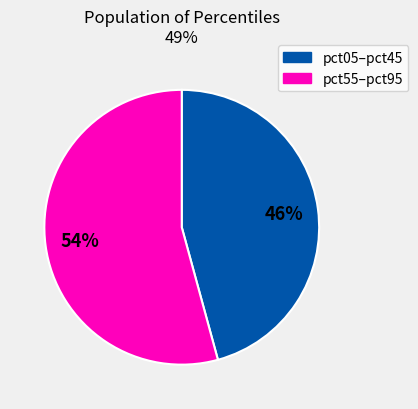

To the nearest percent, what is the difference between the largest and smallest slice percentages?

8%